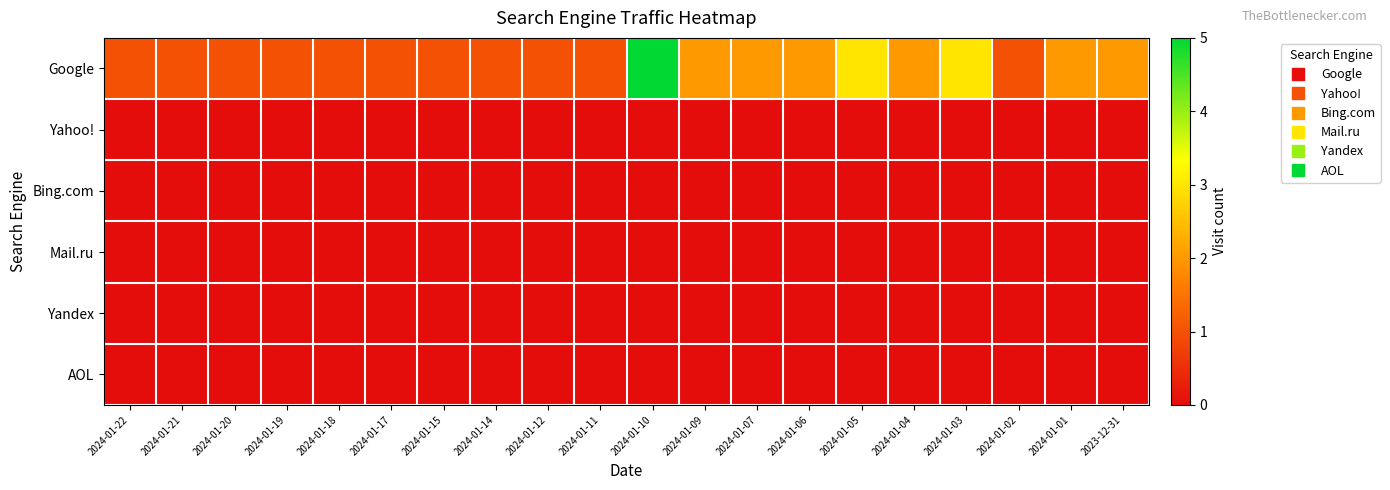

Rank the series by their maximum value, from highest to lowest.

Google, Yahoo!, Bing.com, Mail.ru, Yandex, AOL